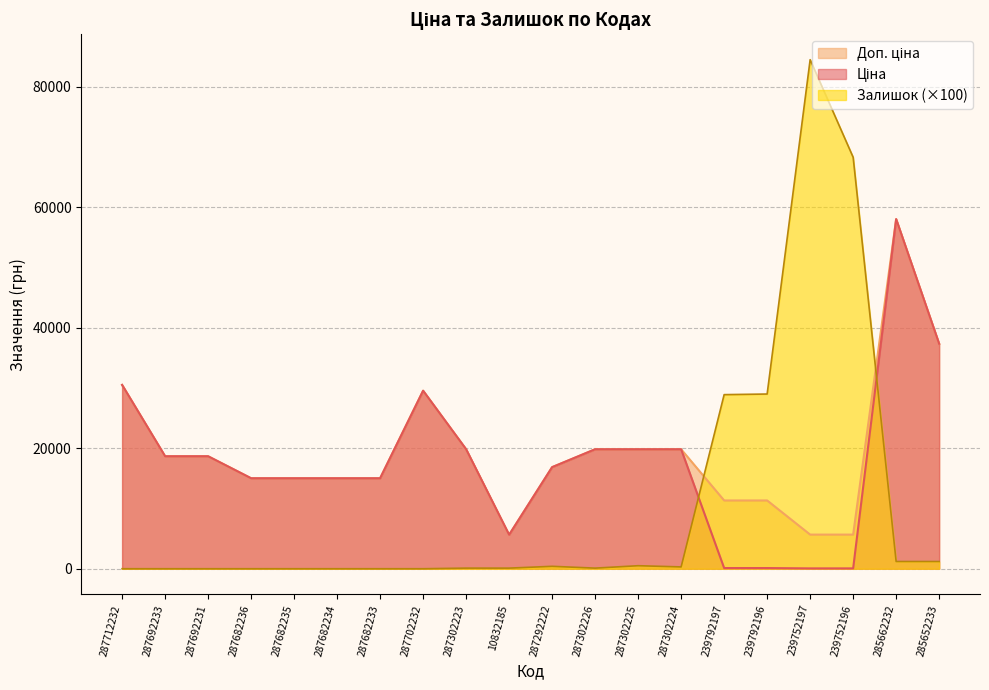

List the series in order of their overall mean, highest first.

Доп. ціна, Ціна, Залишок